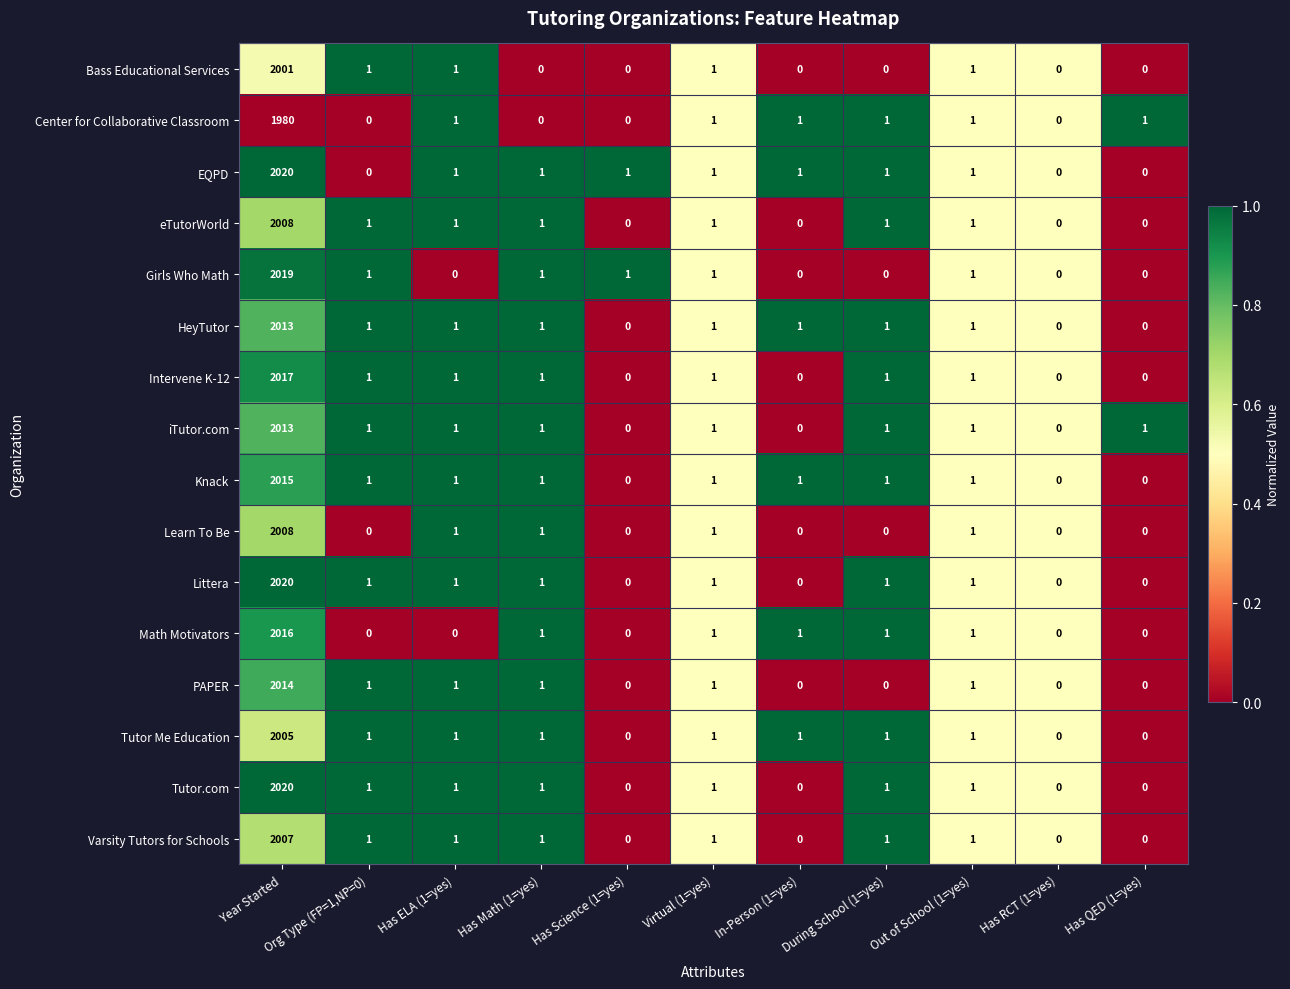

The EQPD series shows 0 at Has QED (1=yes). True or false?

True